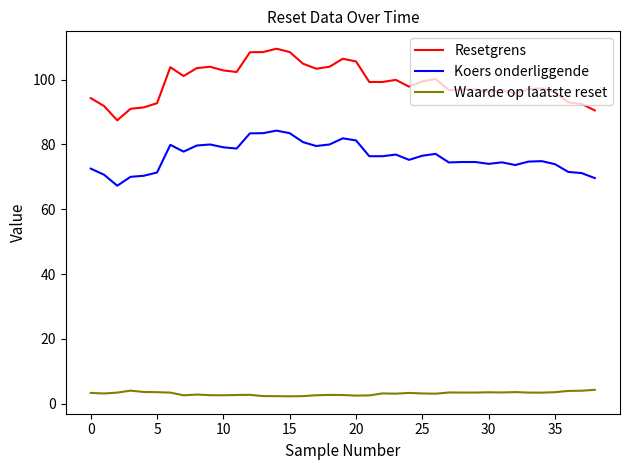

List the series in order of their overall mean, highest first.

Resetgrens, Koers onderliggende, Waarde op laatste reset